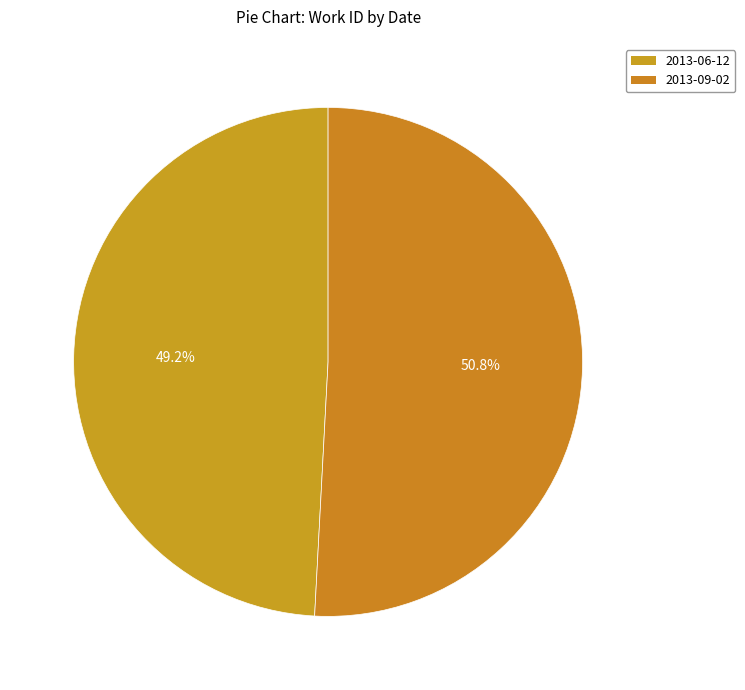

Is it true that 2013-09-02 is 51% of the pie?

True